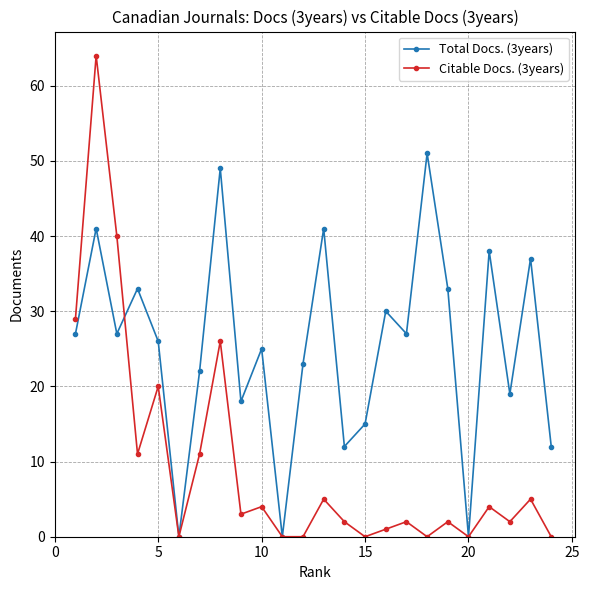

What is the value of the Citable Docs. (3years) point at the 16th from the left?

1